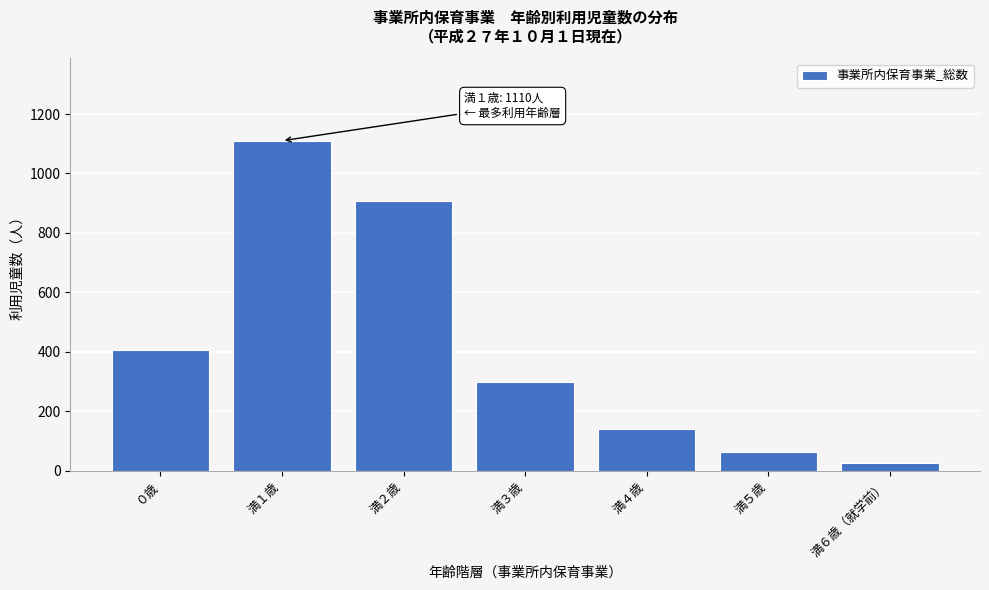

Reading right to left, transcribe all the data shown in this chart.

満６歳（就学前）=26	満５歳=62	満４歳=141	満３歳=300	満２歳=909	満１歳=1110	０歳=407